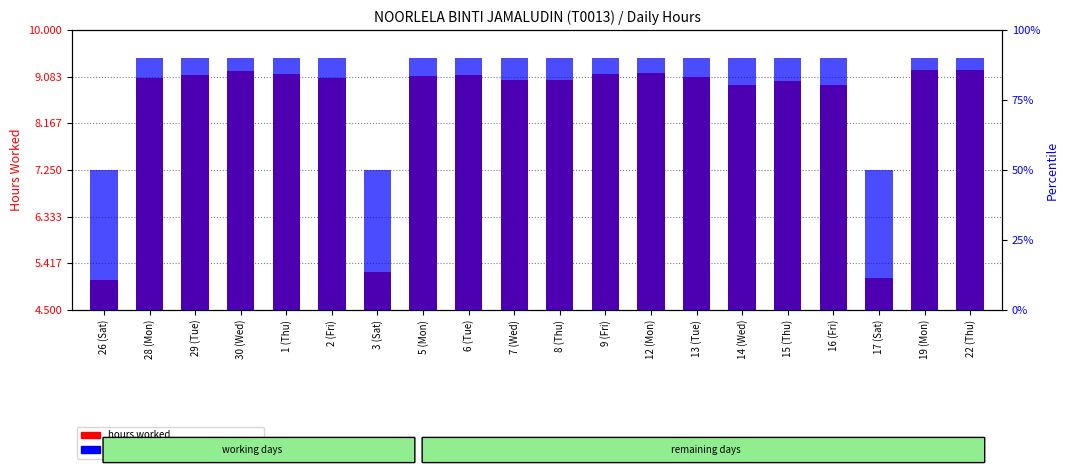

How many data points does each series have?

20